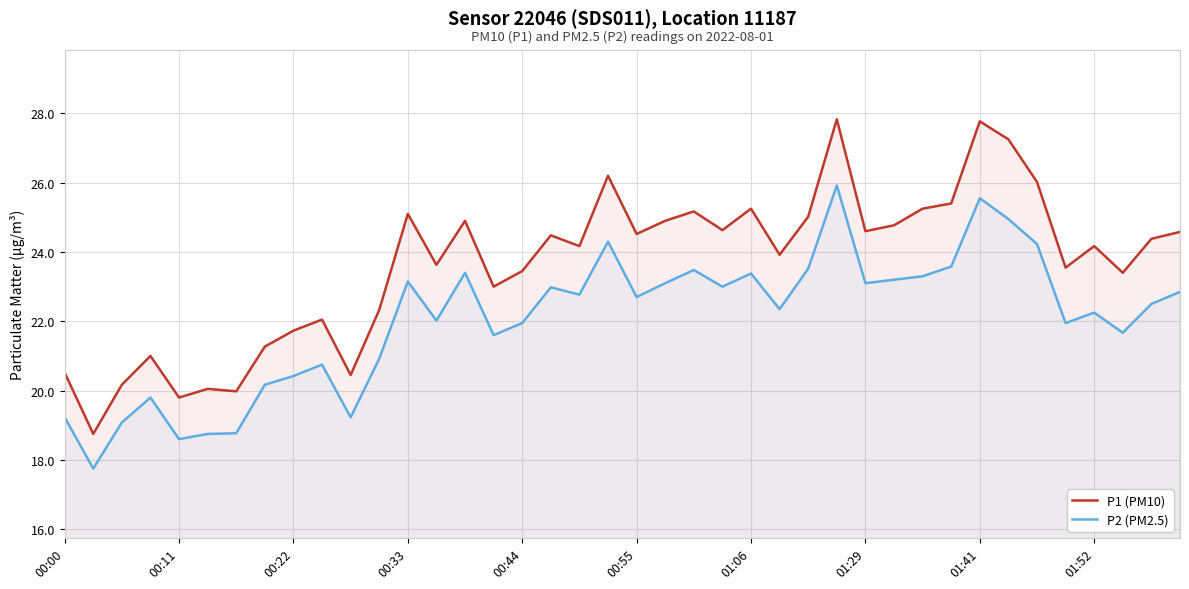

What is the label of the 38th point from the left?

37